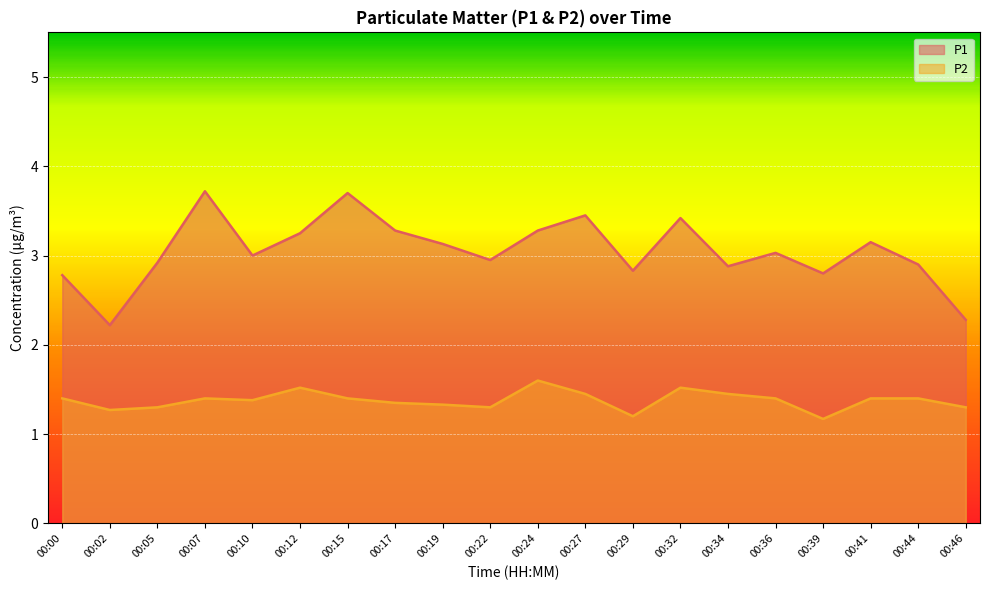

Where does the P1 series first go above 3?

00:07